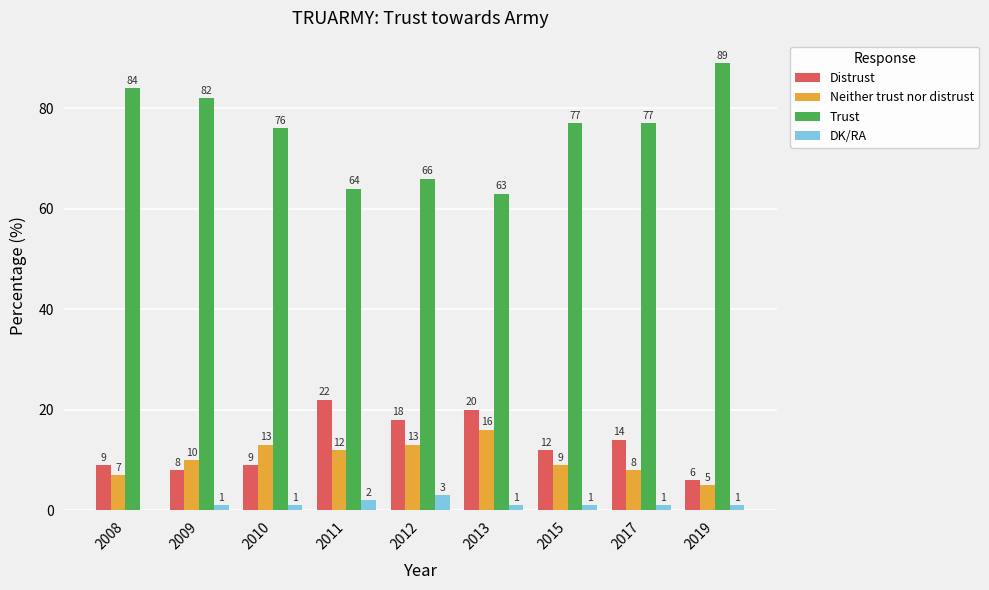

What are all the series names shown in the legend?

Distrust, Neither trust nor distrust, Trust, DK/RA